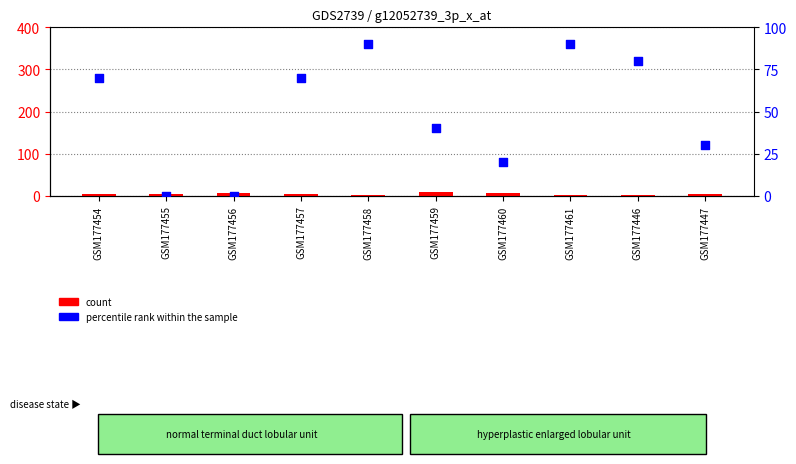

What are all the series names shown in the legend?

count, percentile rank within the sample